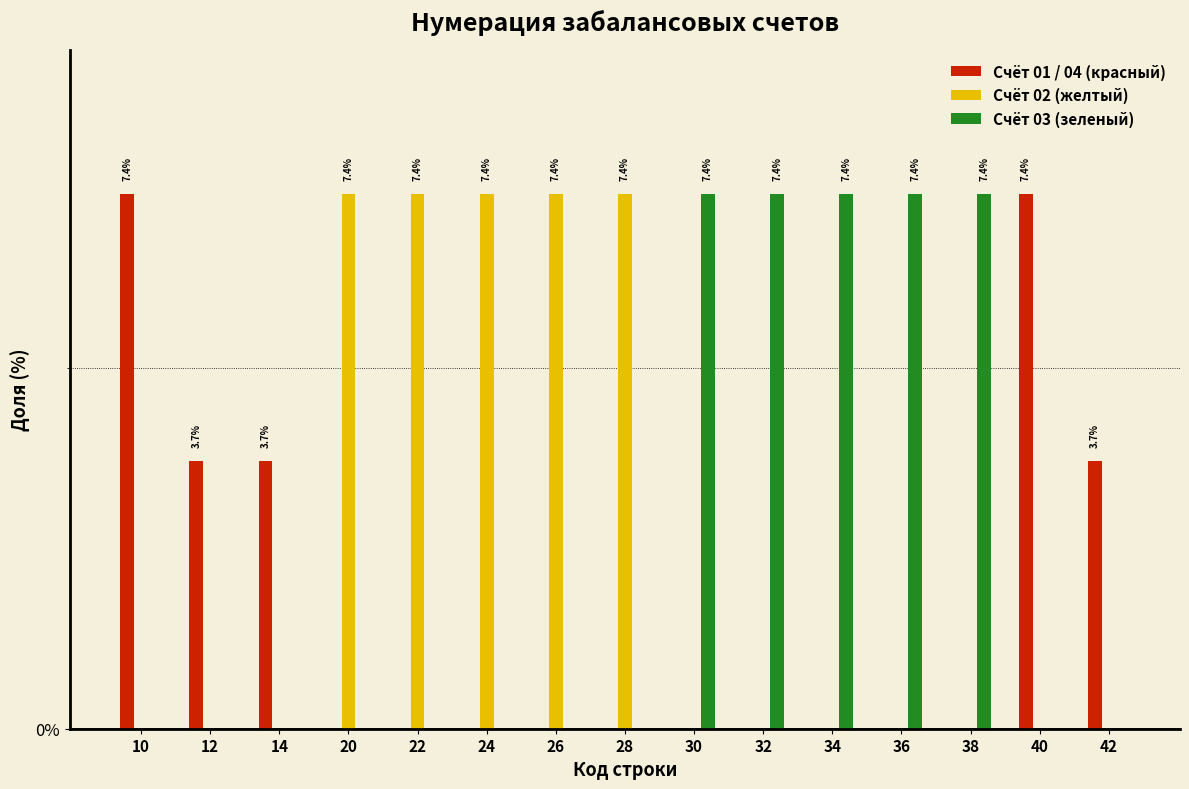

What are all the series names shown in the legend?

Счёт 01 / 04 (красный), Счёт 02 (желтый), Счёт 03 (зеленый)